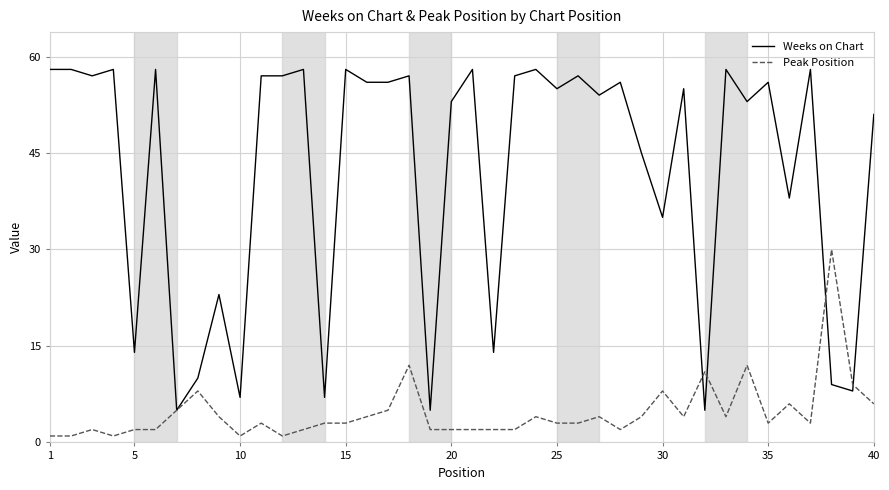

Which series has the widest spread of values?

Weeks on Chart